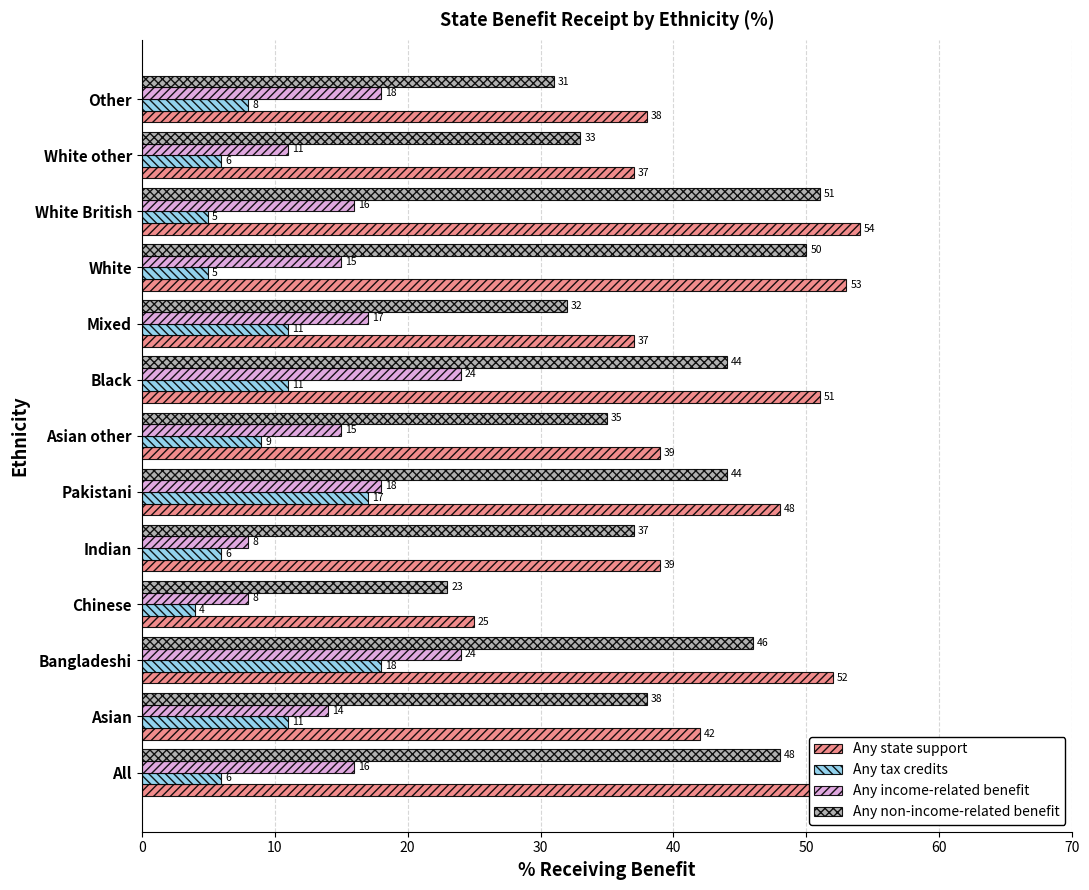

At which label does Any state support reach its minimum?

Chinese